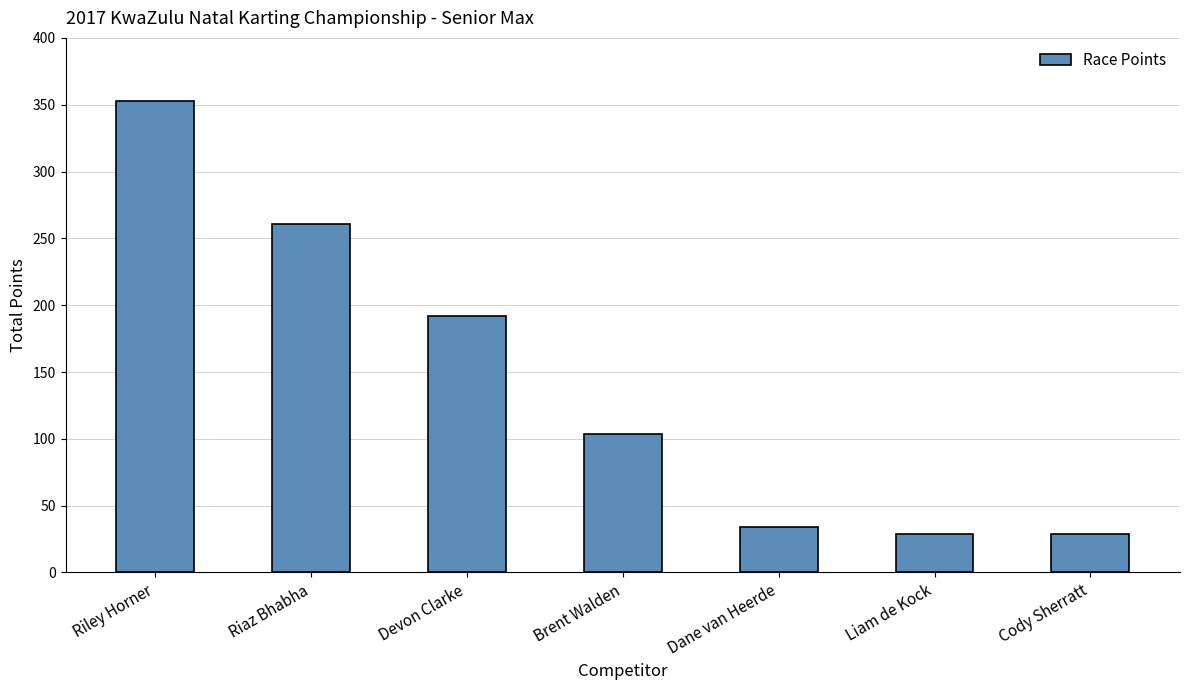

What is the change in value from Riley Horner to Liam de Kock?

-324